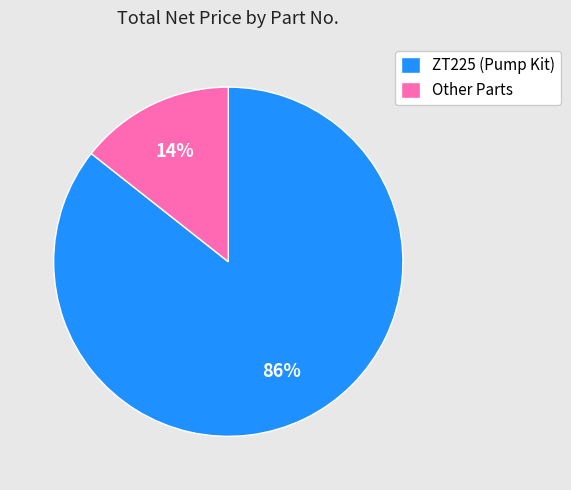

Is it true that Other Parts is 1% of the pie?

False